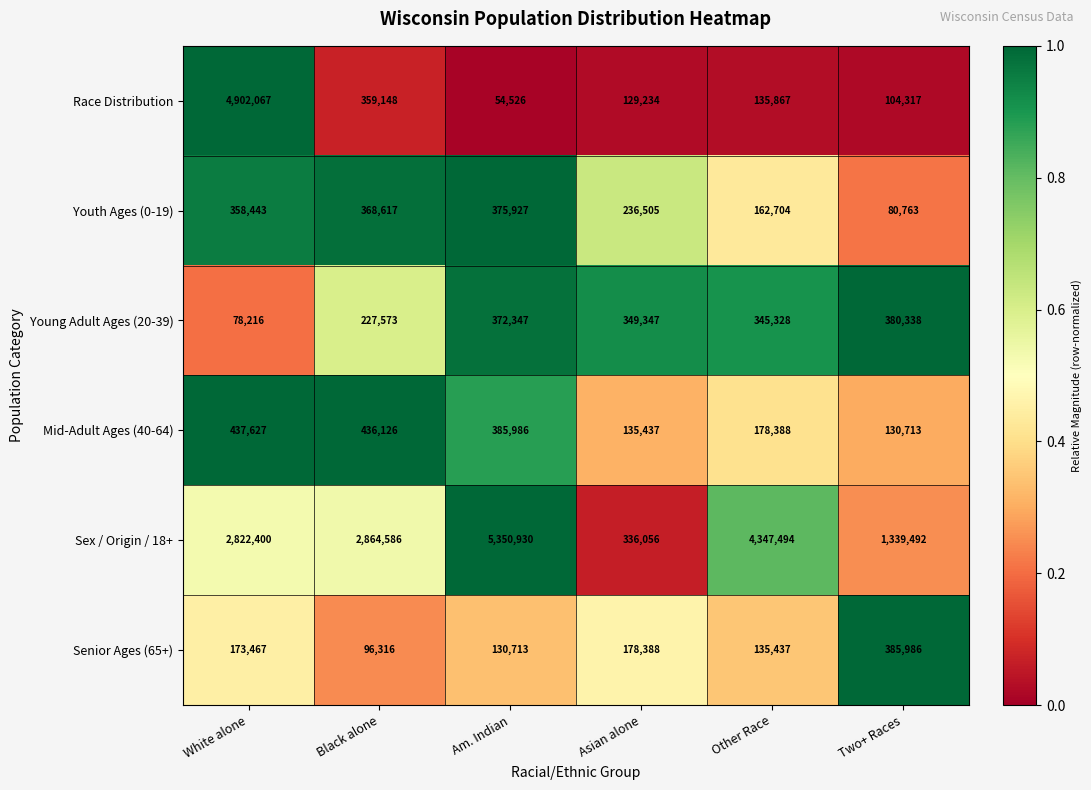

Is it true that Mid-Adult Ages (40-64) equals 130713 at Two+ Races?

True